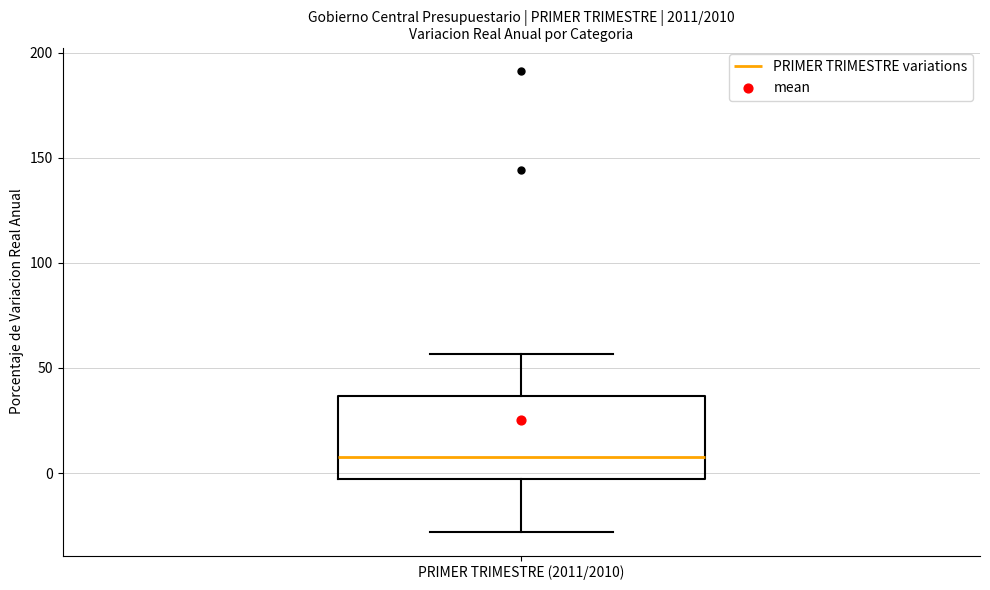

Where is the lower edge of the box for PRIMER TRIMESTRE (2011/2010) on the y-axis? The values are not printed on the chart, so give them approximately, as read against the axis.

-5